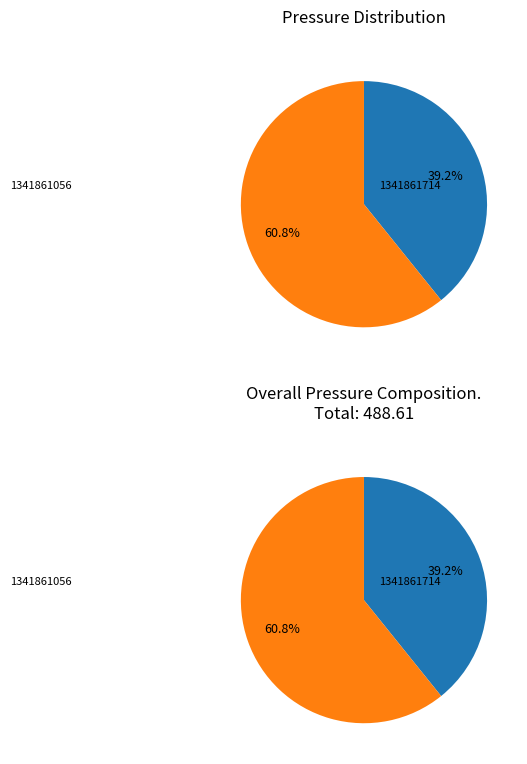

Rank the categories by value from lowest to highest.

1341861056, 1341861714